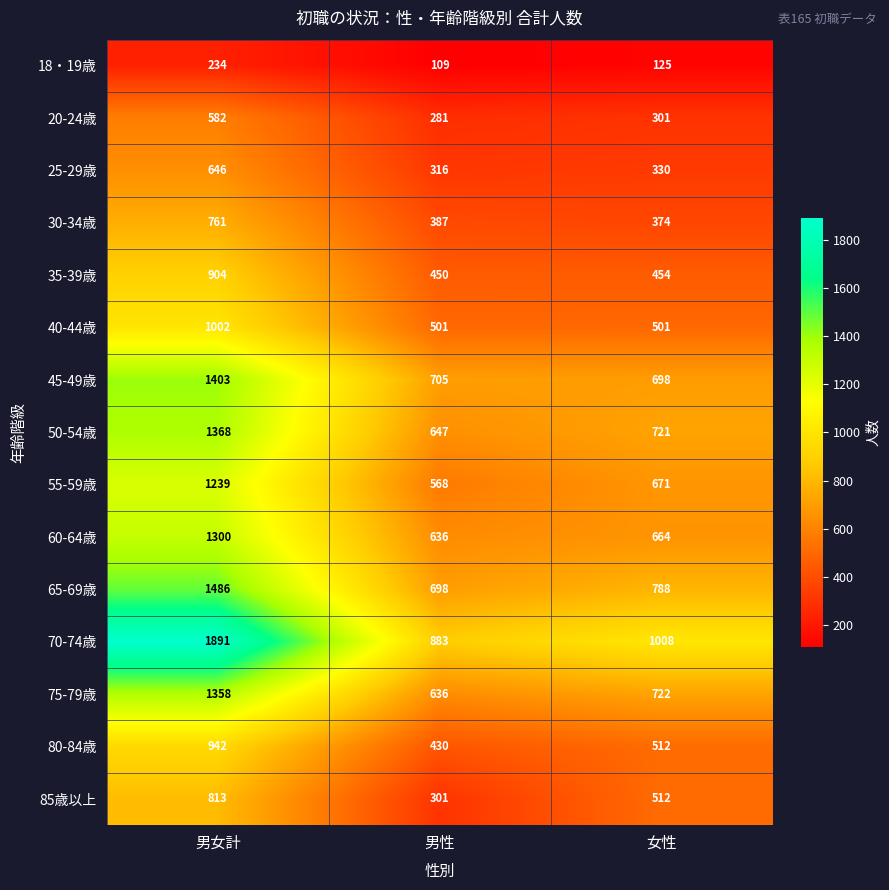

What is the total value across all series at 男女計?

15929